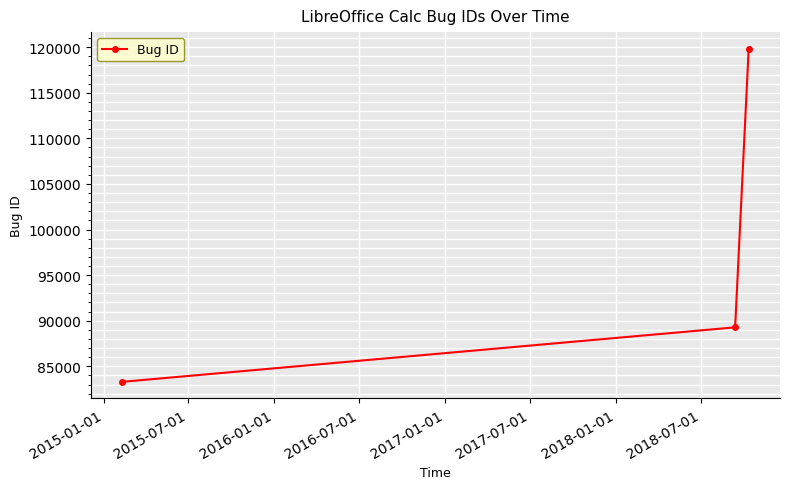

What is the average value?

97464